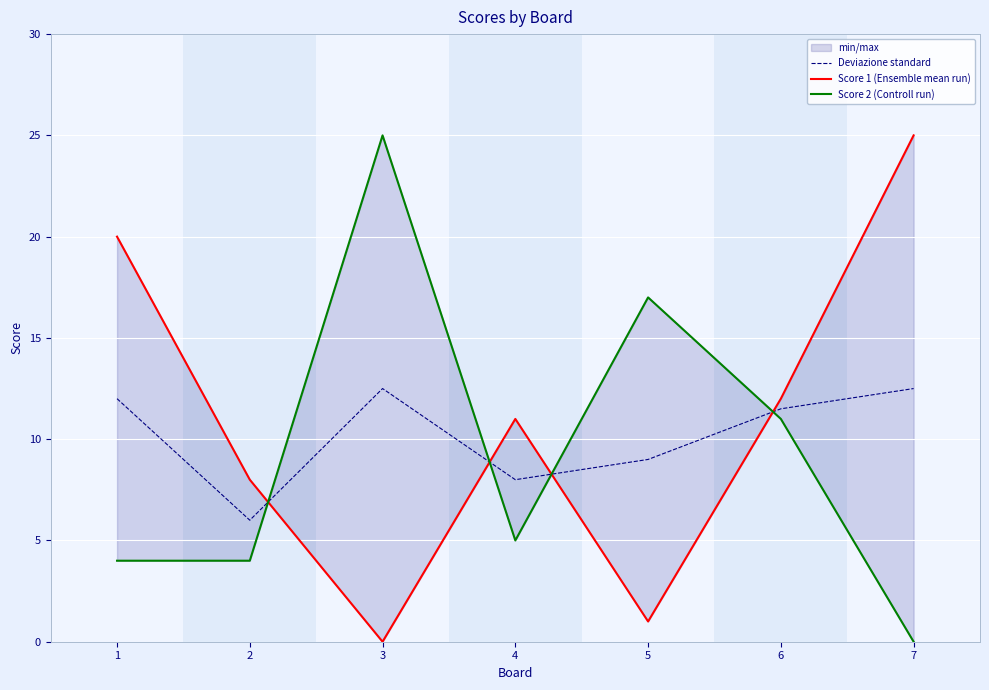

Reading right to left, what are all the values shown in this chart?

Deviazione standard: 7=12.5	6=11.5	5=9.0	4=8.0	3=12.5	2=6.0	1=12.0
Score 1 (Ensemble mean run): 7=25.0	6=12.0	5=1.0	4=11.0	3=0.0	2=8.0	1=20.0
Score 2 (Controll run): 7=0.0	6=11.0	5=17.0	4=5.0	3=25.0	2=4.0	1=4.0